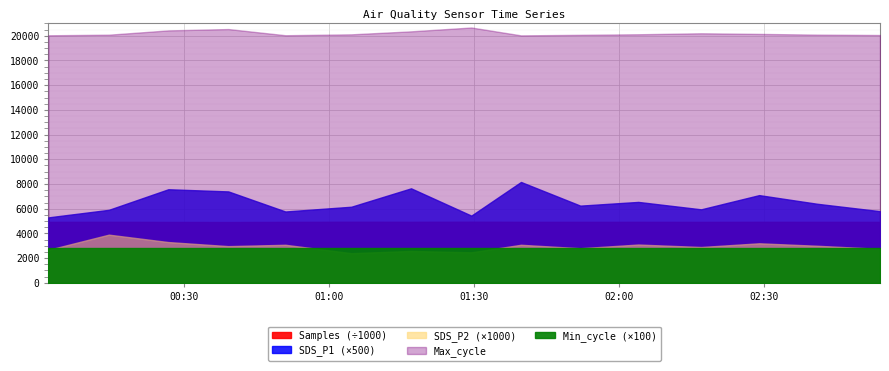

Rank the series by their maximum value, from highest to lowest.

Samples, Max_cycle, Min_cycle, SDS_P1, SDS_P2